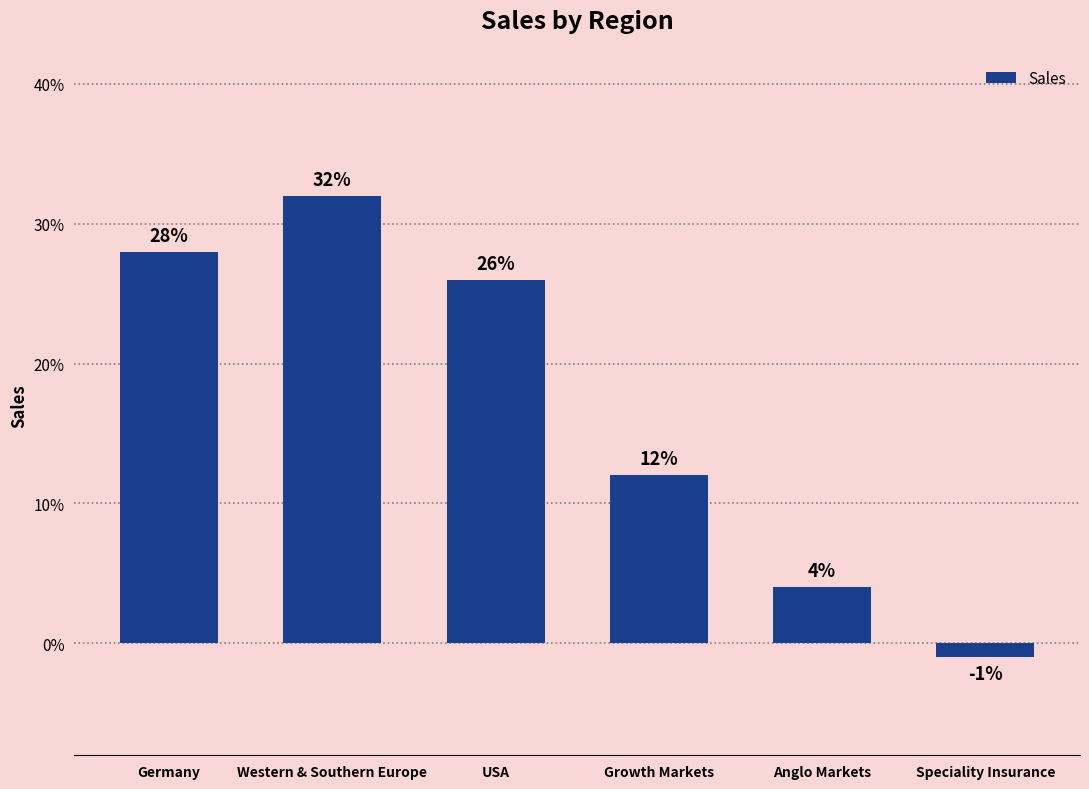

At which label does the data first exceed 0?

Germany